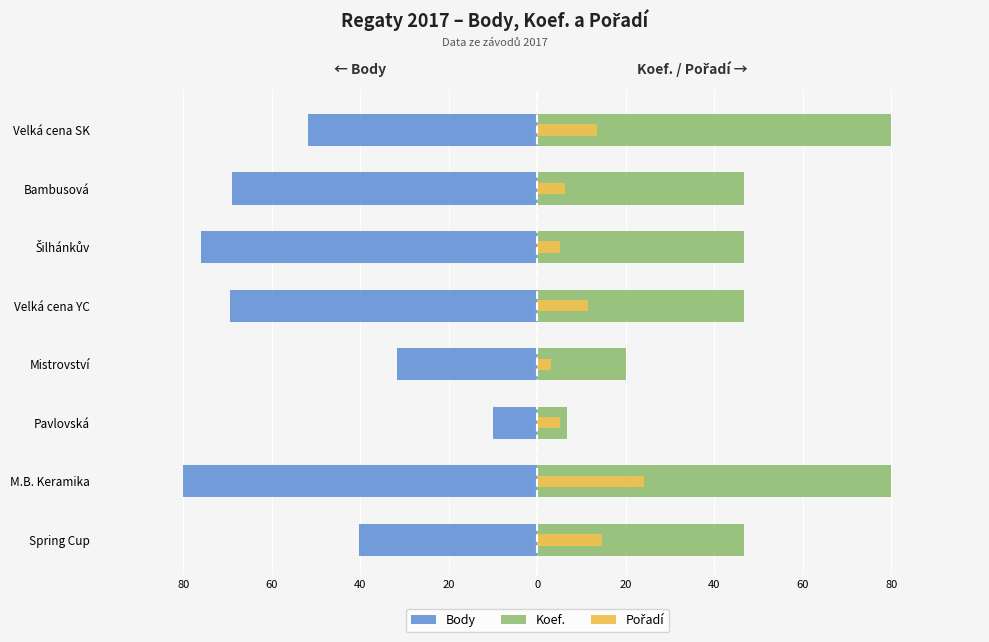

Reading right to left, what are all the values shown in this chart?

Body: -51.7	-69.0	-76.0	-69.4	-31.7	-10.0	-80.0	-40.4
Koef.: 80.0	46.7	46.7	46.7	20.0	6.7	80.0	46.7
Pořadí: 13.6	6.3	5.2	11.5	3.1	5.2	24.0	14.6